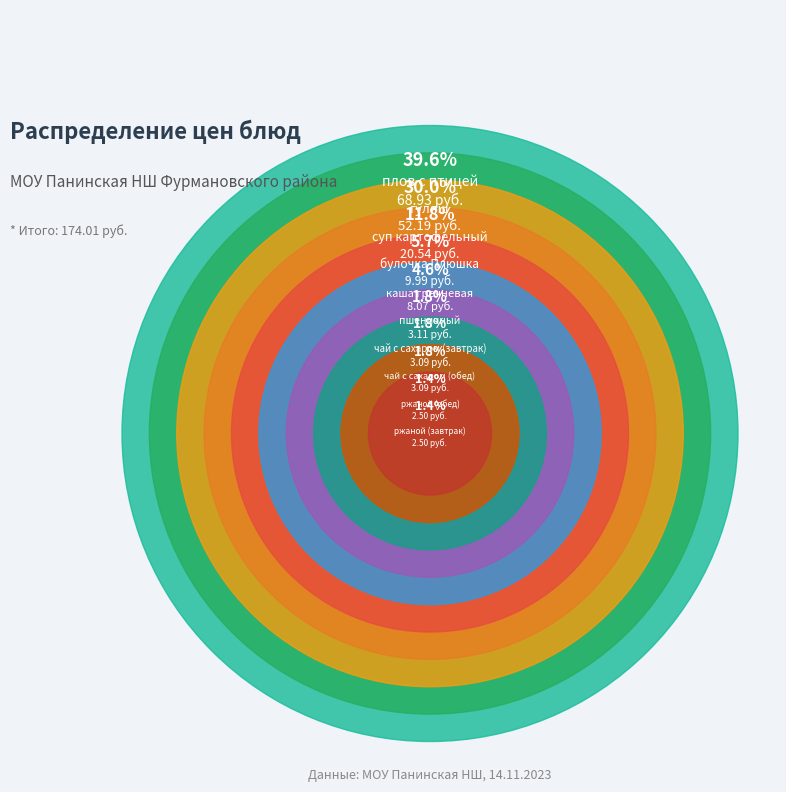

What percentage is the чай с сахаром (обед) slice, to the nearest percent?

2%